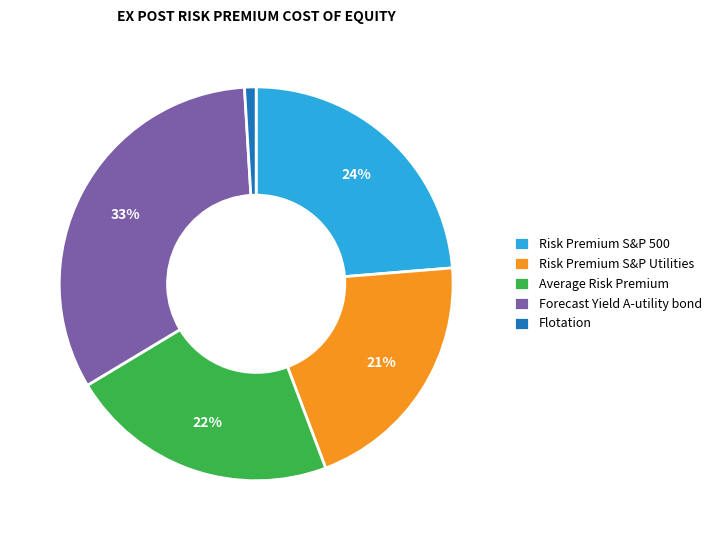

To the nearest percent, what is the difference between the largest and smallest slice percentages?

32%